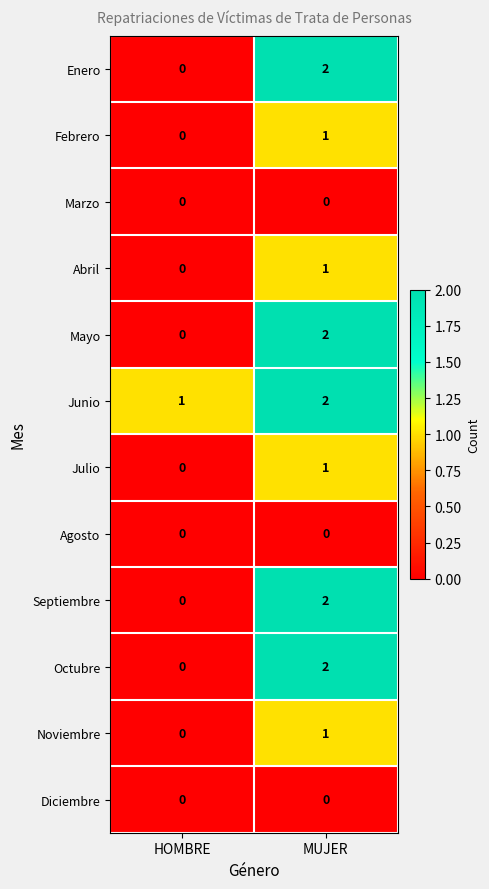

How many values in the Septiembre series are below 2?

1